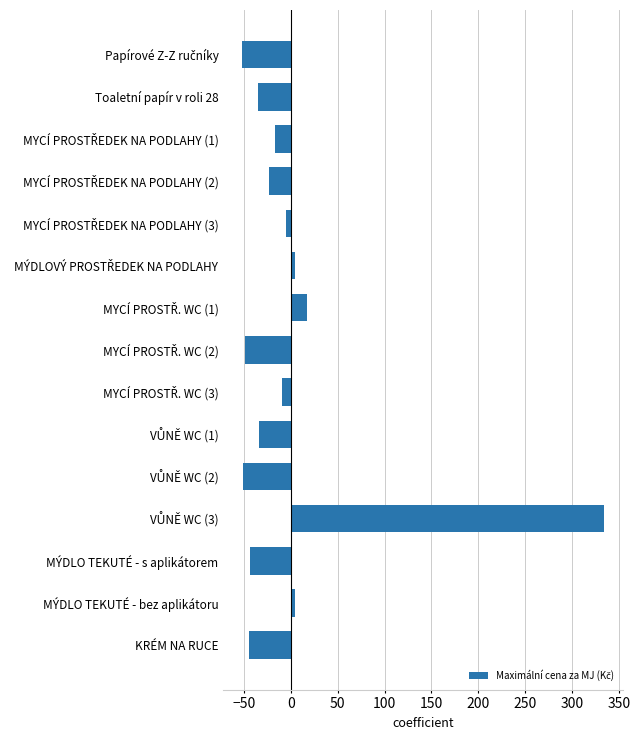

What is the maximum value shown in the chart?

334.2